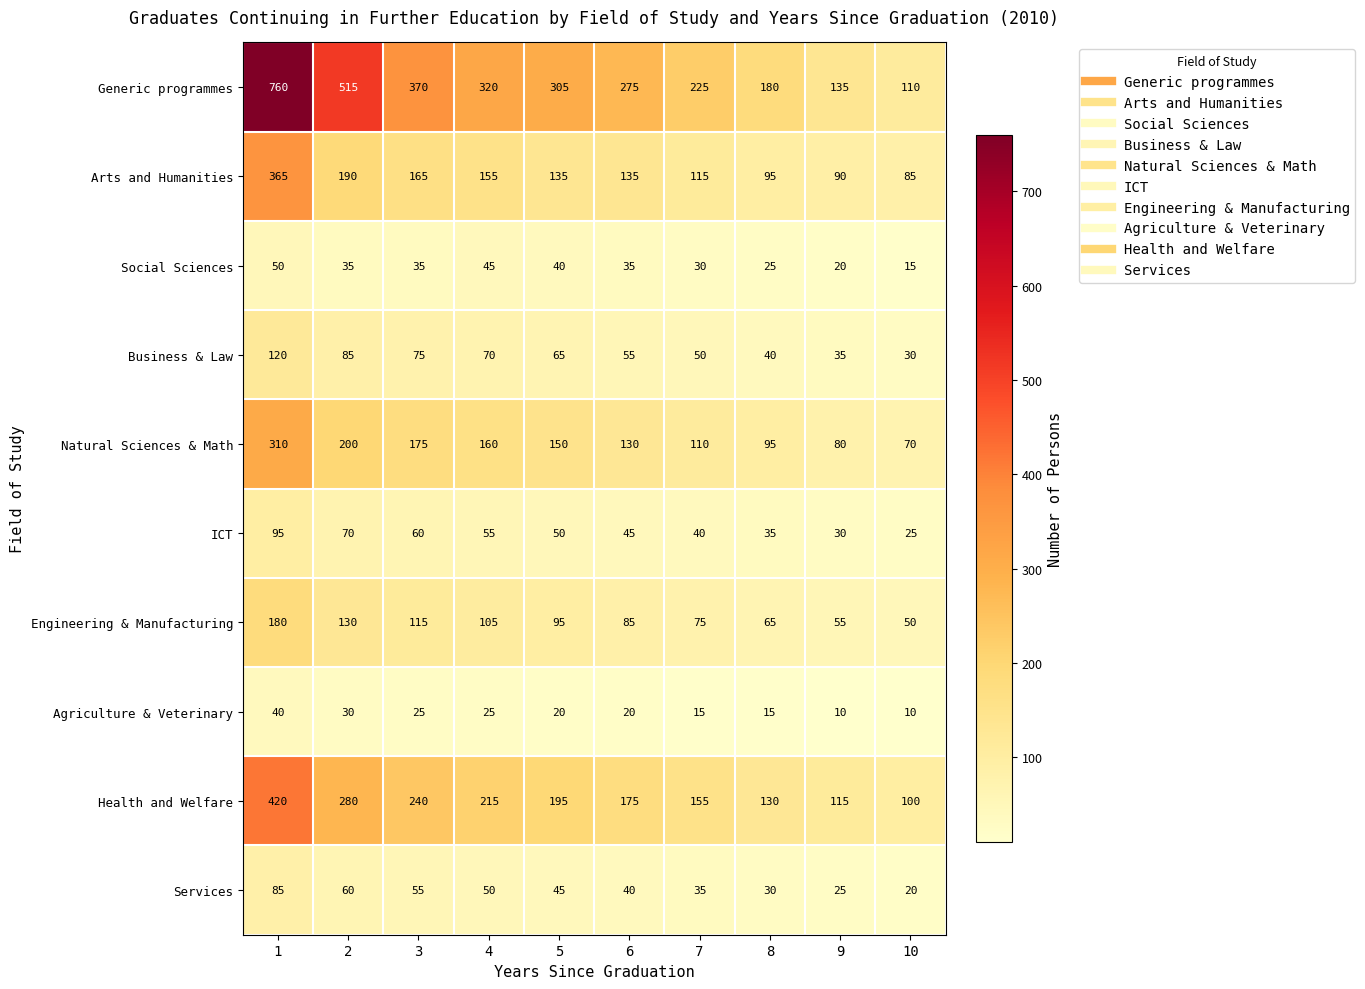

How many data points in Social Sciences are less than 35?

4